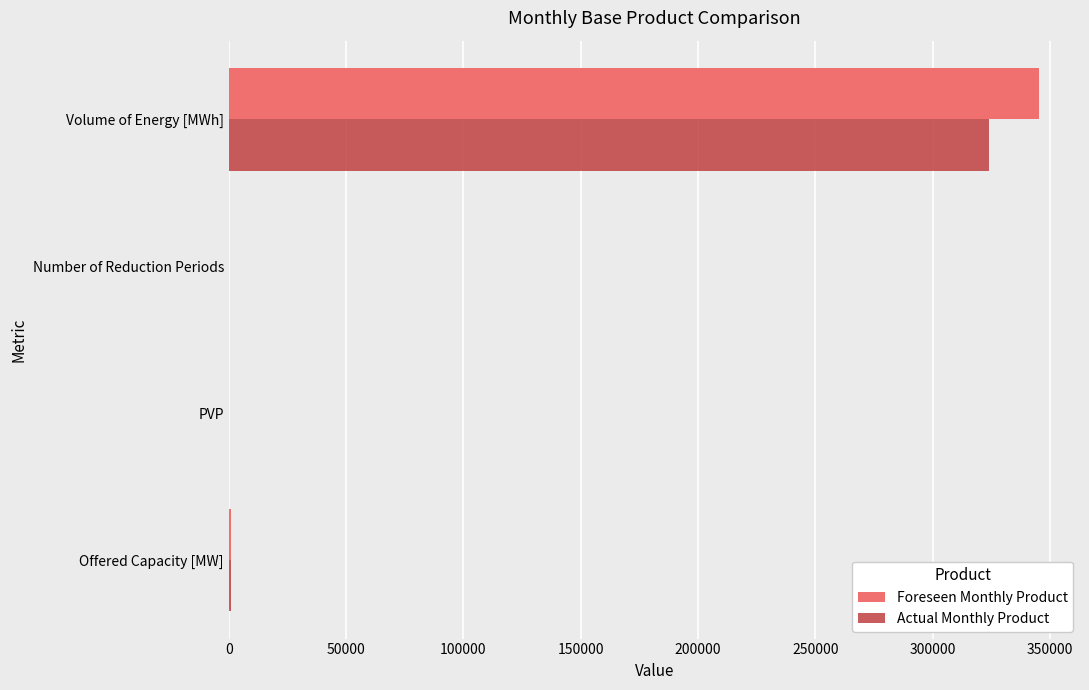

At which label does Actual Monthly Product reach its peak?

Volume of Energy [MWh]